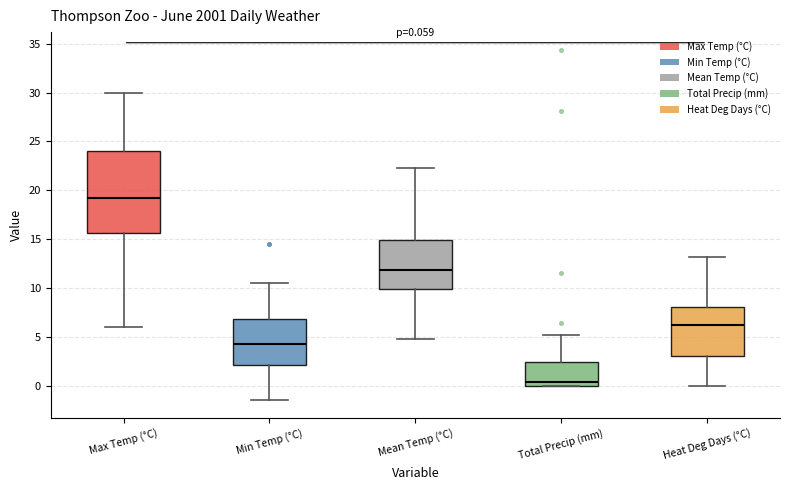

Which box is the tallest, from its lower edge to its upper edge?

Max Temp (°C)